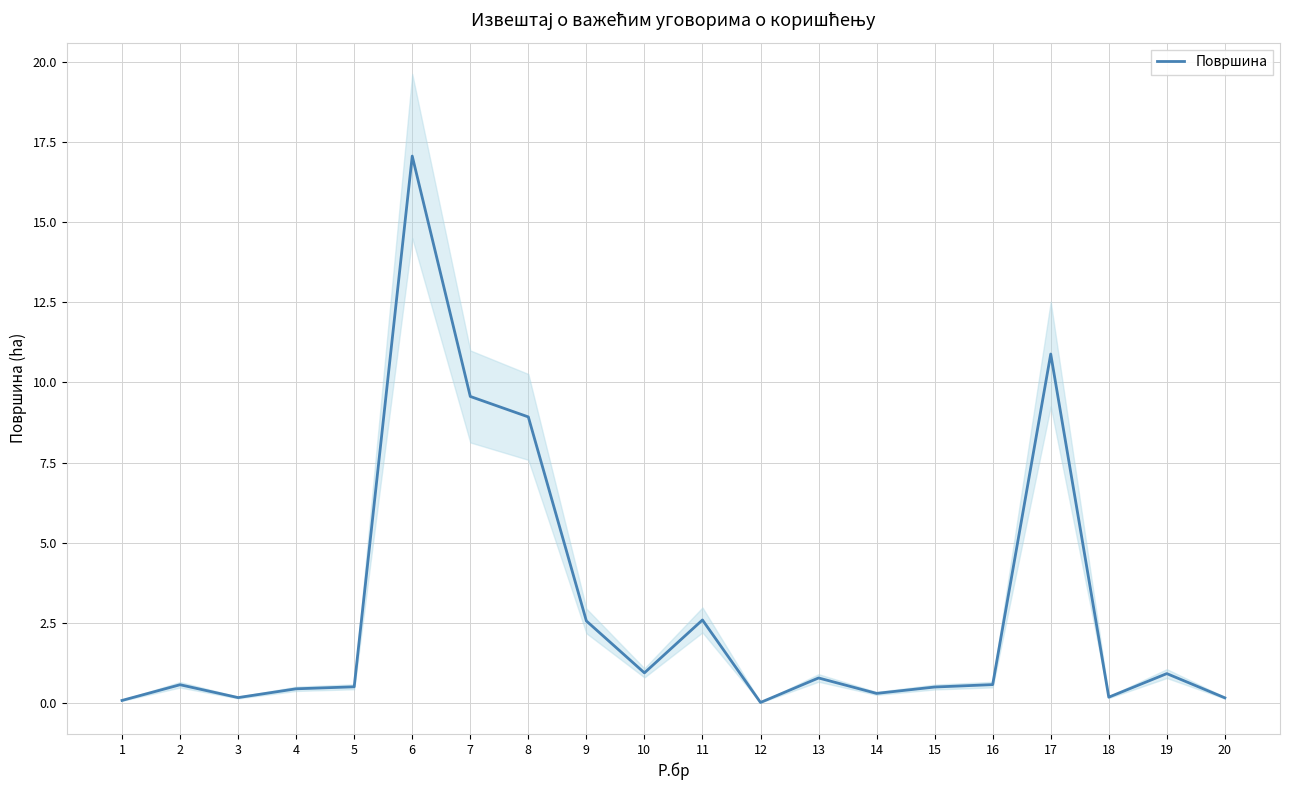

Count the number of categories in the chart.

20